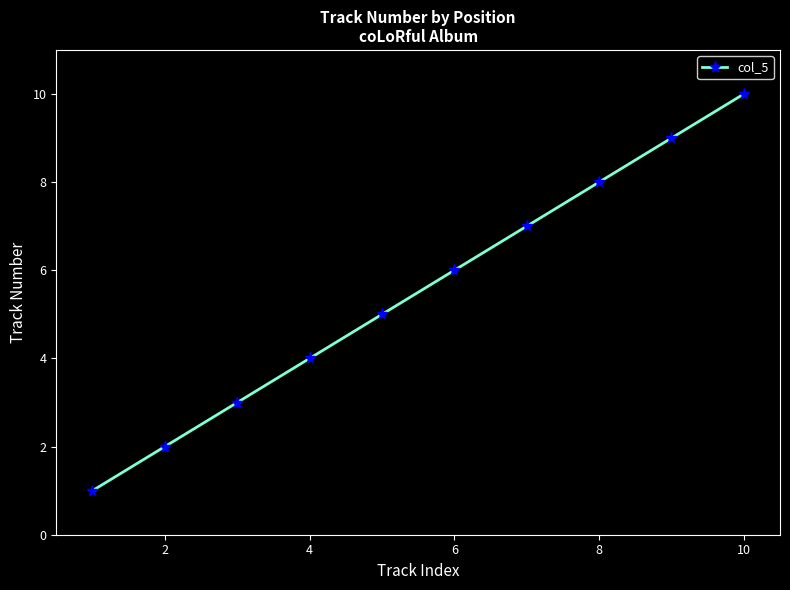

True or false: there are more than 0 points higher than both neighbors.

False